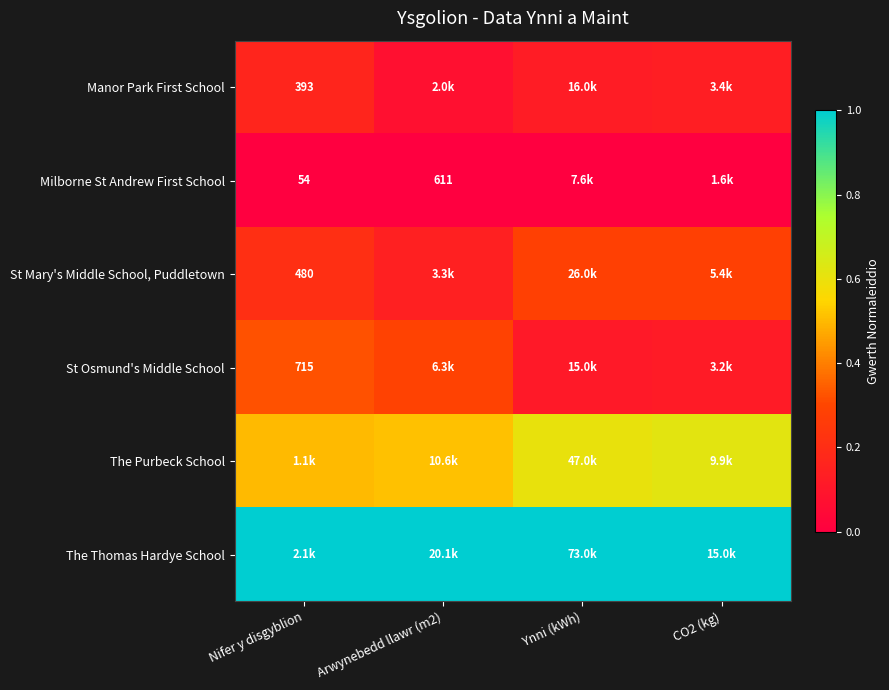

List the series in order of their peak value, lowest first.

Milborne St Andrew First School, Manor Park First School, St Mary's Middle School, Puddletown, St Osmund's Middle School, The Purbeck School, The Thomas Hardye School